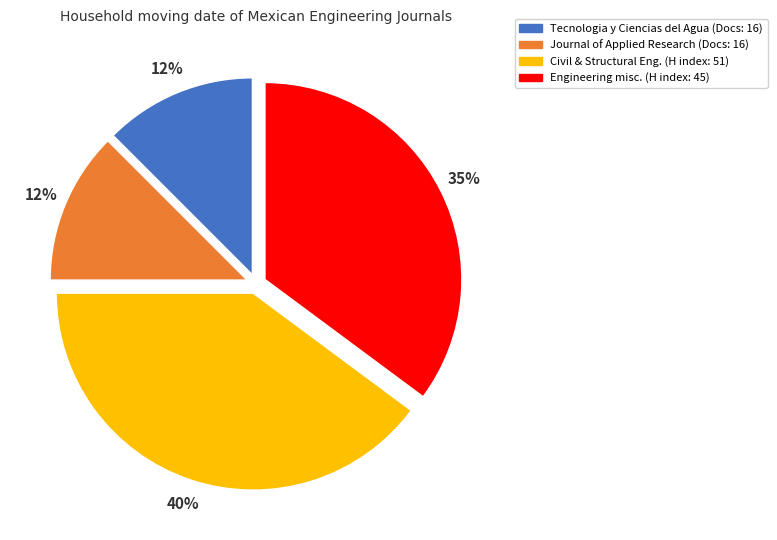

To the nearest percent, what is the average slice percentage?

25%